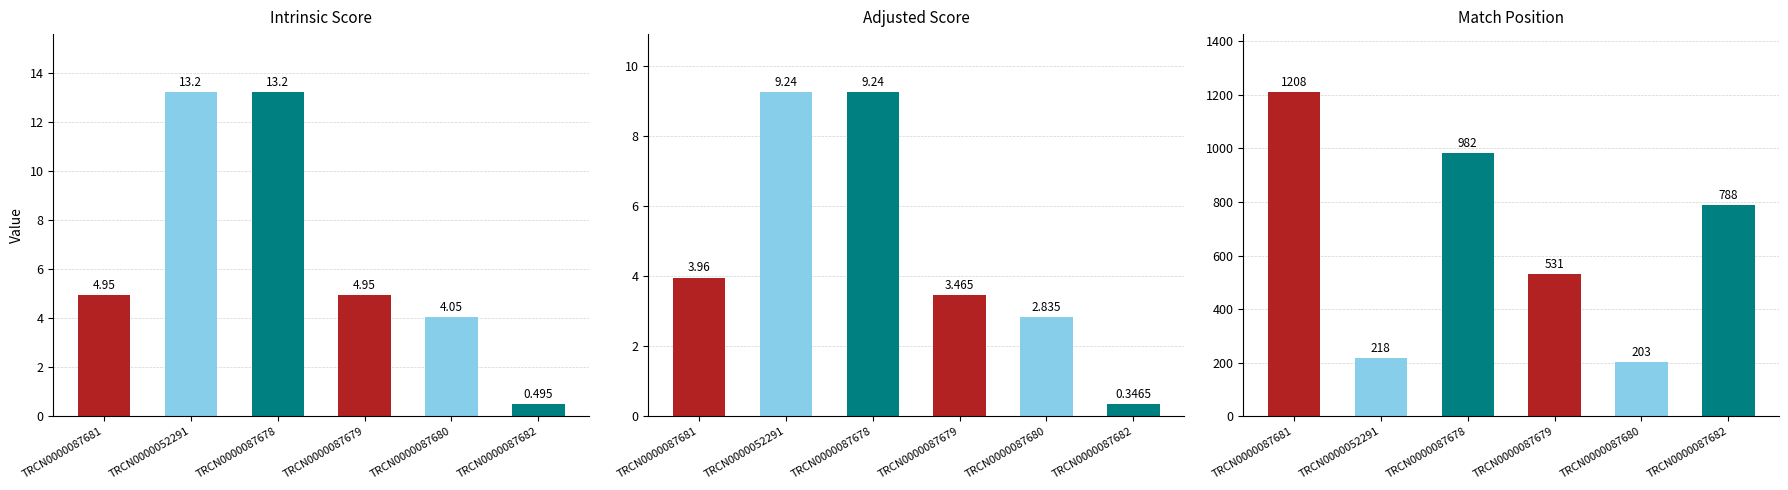

How many bars are there in each group?

3